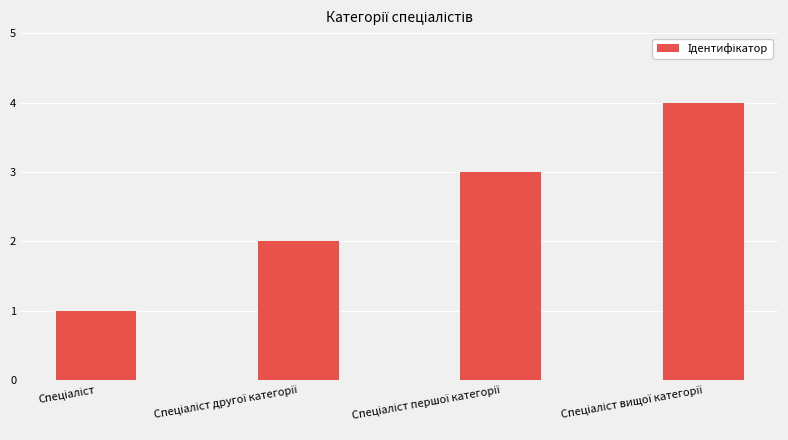

What is the difference between the maximum and minimum values?

3